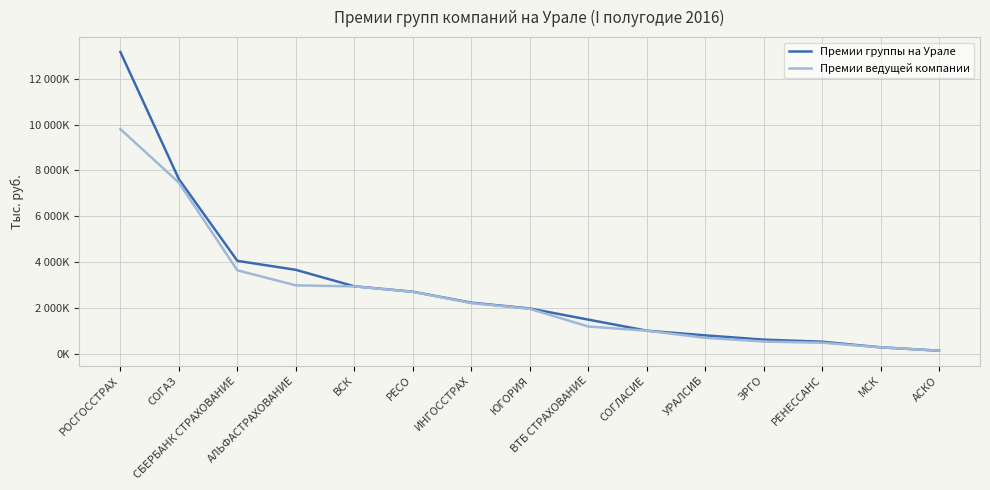

Reading right to left, transcribe all the data shown in this chart.

Премии группы на Урале: АСКО=147859	МСК=294996	РЕНЕССАНС=538519	ЭРГО=629649	УРАЛСИБ=814953	СОГЛАСИЕ=1020304	ВТБ СТРАХОВАНИЕ=1502824	ЮГОРИЯ=1986396	ИНГОССТРАХ=2239783	РЕСО=2716678	ВСК=2952694	АЛЬФАСТРАХОВАНИЕ=3670291	СБЕРБАНК СТРАХОВАНИЕ=4061928	СОГАЗ=7622704	РОСГОССТРАХ=13158284
Премии ведущей компании: АСКО=147631	МСК=294815	РЕНЕССАНС=494224	ЭРГО=545455	УРАЛСИБ=708829	СОГЛАСИЕ=1017589	ВТБ СТРАХОВАНИЕ=1202132	ЮГОРИЯ=1971031	ИНГОССТРАХ=2222094	РЕСО=2711574	ВСК=2949534	АЛЬФАСТРАХОВАНИЕ=2994345	СБЕРБАНК СТРАХОВАНИЕ=3649815	СОГАЗ=7468199	РОСГОССТРАХ=9801490